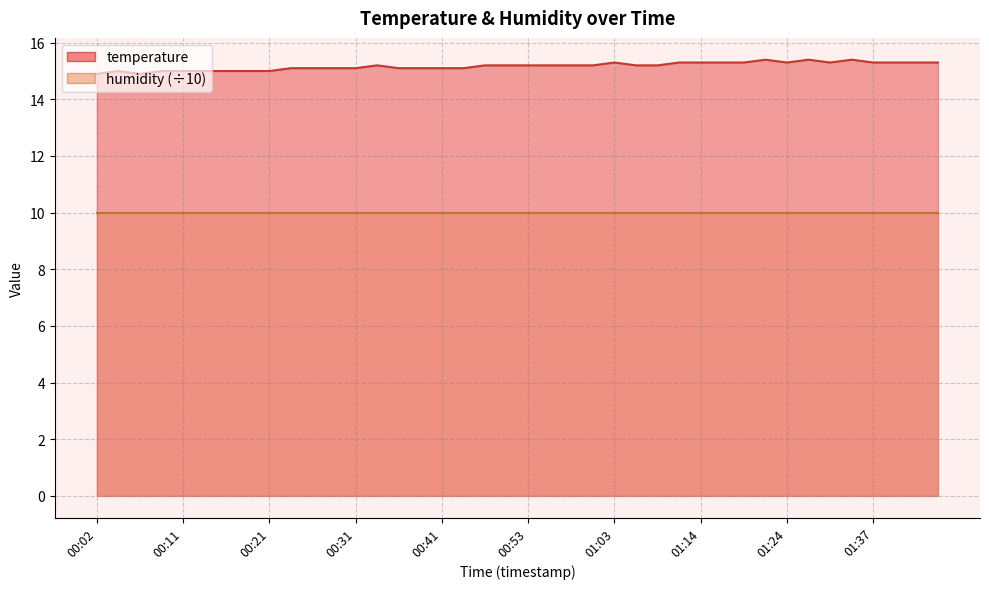

Reading right to left, transcribe all the data shown in this chart.

01:45=15.3	01:42=15.3	01:40=15.3	01:37=15.3	01:35=15.4	01:32=15.3	01:27=15.4	01:24=15.3	01:22=15.4	01:19=15.3	01:16=15.3	01:14=15.3	01:11=15.3	01:09=15.2	01:06=15.2	01:03=15.3	01:01=15.2	00:58=15.2	00:56=15.2	00:53=15.2	00:51=15.2	00:48=15.2	00:43=15.1	00:41=15.1	00:38=15.1	00:36=15.1	00:33=15.2	00:31=15.1	00:29=15.1	00:26=15.1	00:24=15.1	00:21=15.0	00:19=15.0	00:16=15.0	00:14=15.0	00:11=15.0	00:09=15.0	00:07=14.9	00:04=15.0	00:02=14.9